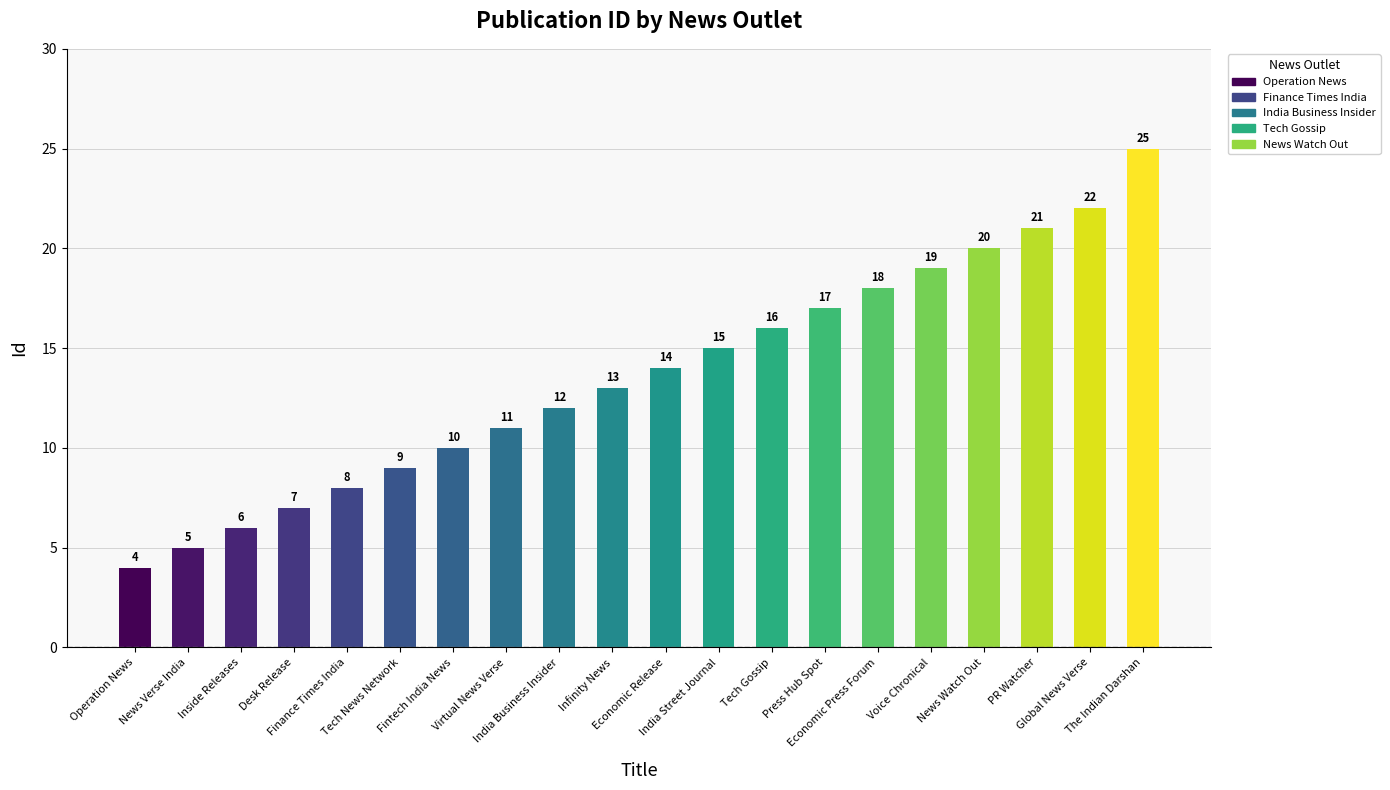

Are the bars horizontal?

No